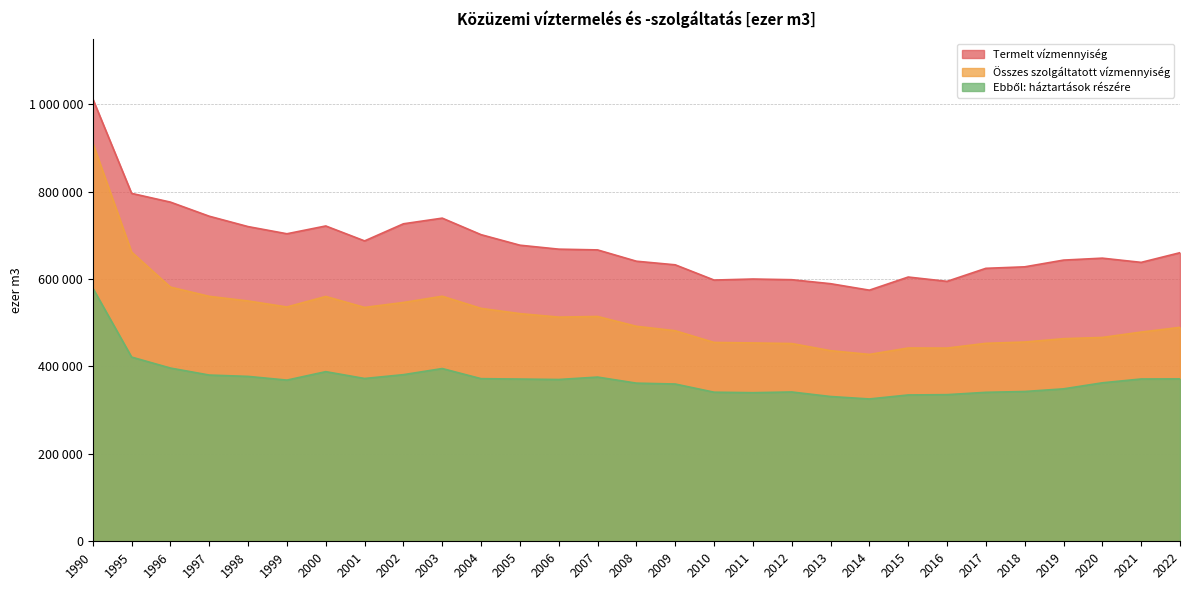

Reading left to right, list all the values displayed in this chart.

Termelt vízmennyiség: 1012123.6	795936.7	775909.4	743649.0	719914.7	703526.8	721361.9	687195.5	726337.7	739276.5	701451.0	677374.2	668321.0	666608.0	640737.6	632495.6	597655.2	599974.8	598451.7	589312.5	574507.1	604531.2	594669.4	624457.3	627882.6	643264.2	647726.4	638095.8	660220.7
Összes szolgáltatott vízmennyiség: 911103.8	661618.8	581497.2	560343.4	549775.6	536014.9	560103.3	535014.3	546327.2	560587.9	532821.9	520840.6	512852.8	514280.3	491824.7	481672.6	454887.9	453753.8	452366.0	436064.5	427501.4	442159.7	441992.0	452841.2	455855.7	463481.7	466332.5	478604.5	489428.0
Ebből: háztartások részére: 579287.1	421389.3	396295.0	380276.6	377209.8	368726.7	388062.2	372445.4	381181.5	395187.8	372022.3	371162.9	370143.4	375656.3	361802.6	359779.1	341079.3	339940.0	341571.6	331191.3	325613.9	334765.5	335449.8	340787.1	342653.8	348734.2	362538.5	371310.4	371568.7